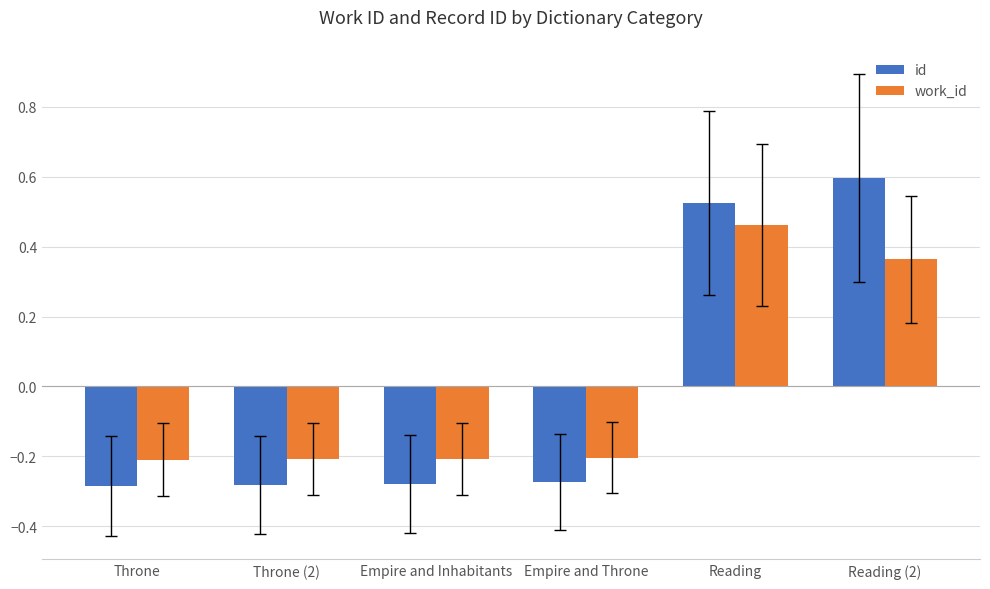

What are all the series names shown in the legend?

id, work_id